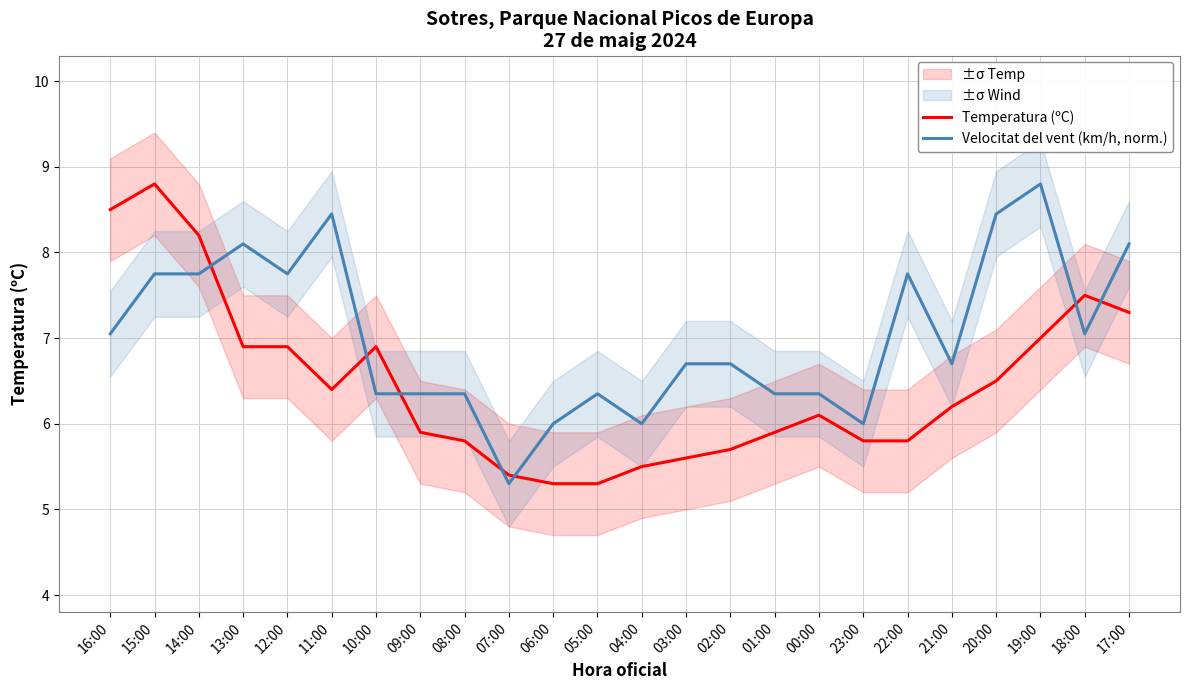

What is the sum of all Temperatura (ºC) values?

155.2